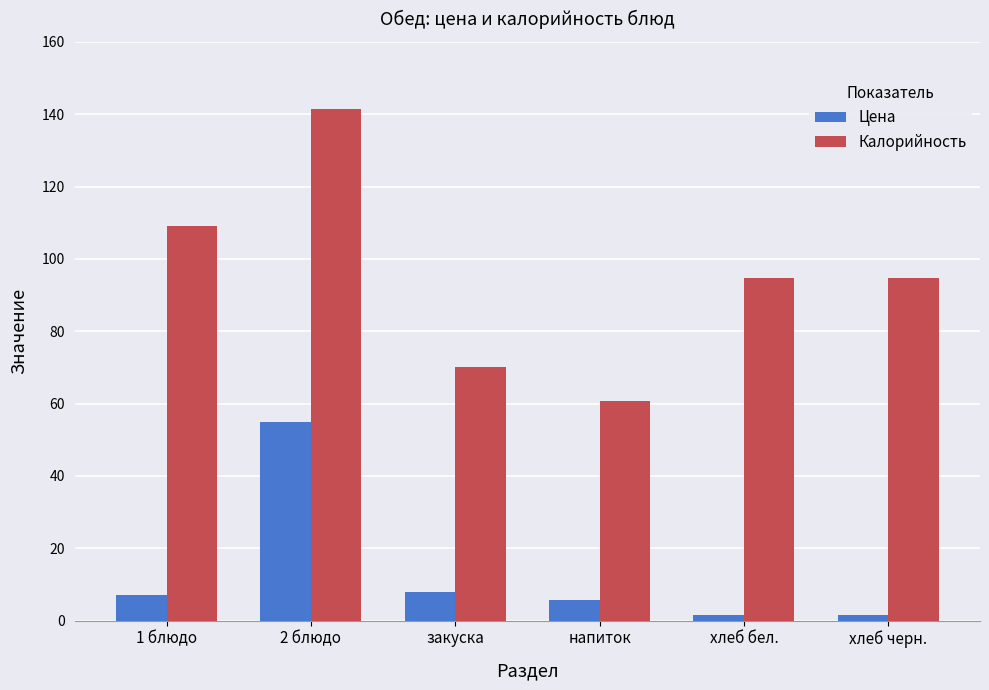

List the series in order of their overall mean, lowest first.

Цена, Калорийность